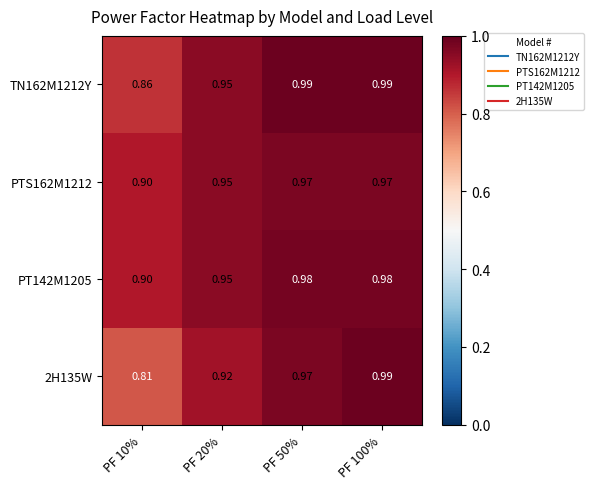

How many distinct data groups are displayed?

4